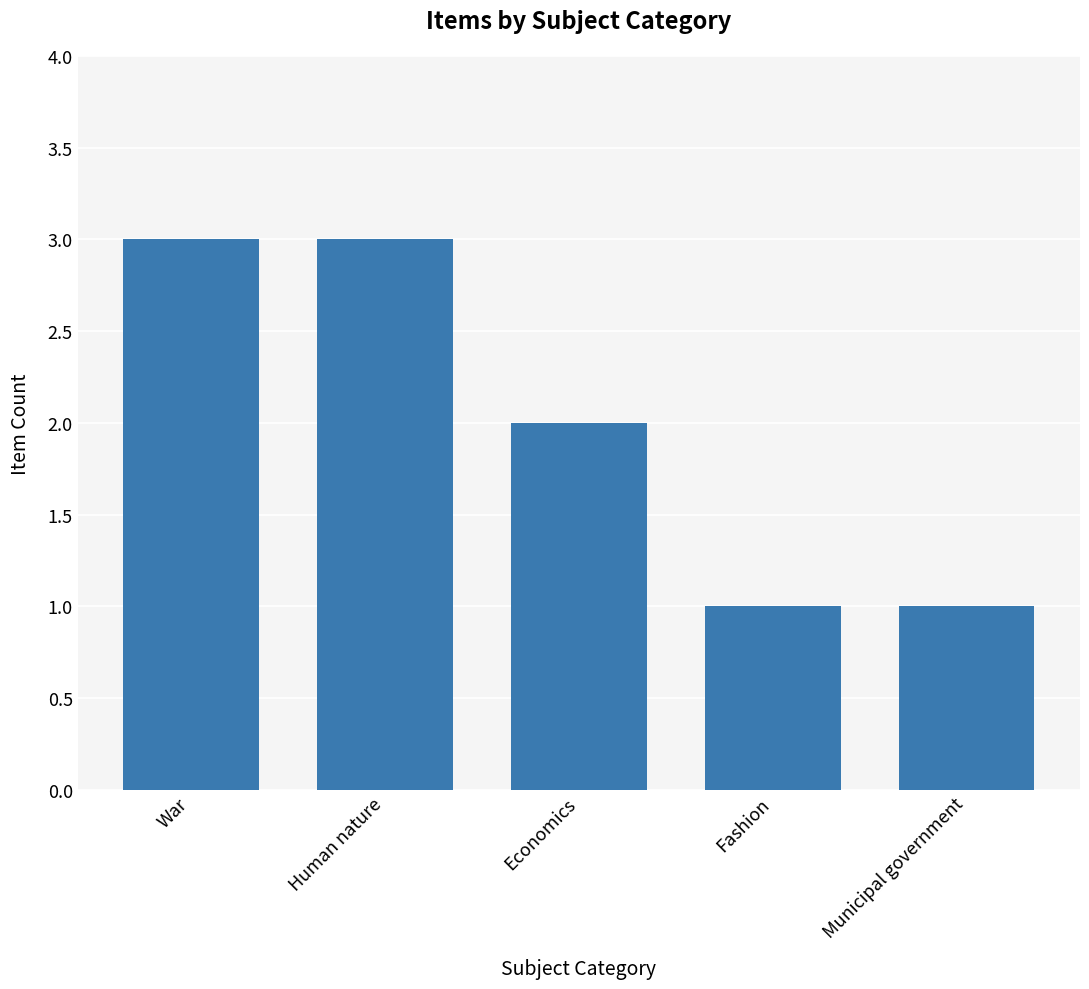

How many bars are there in total?

5